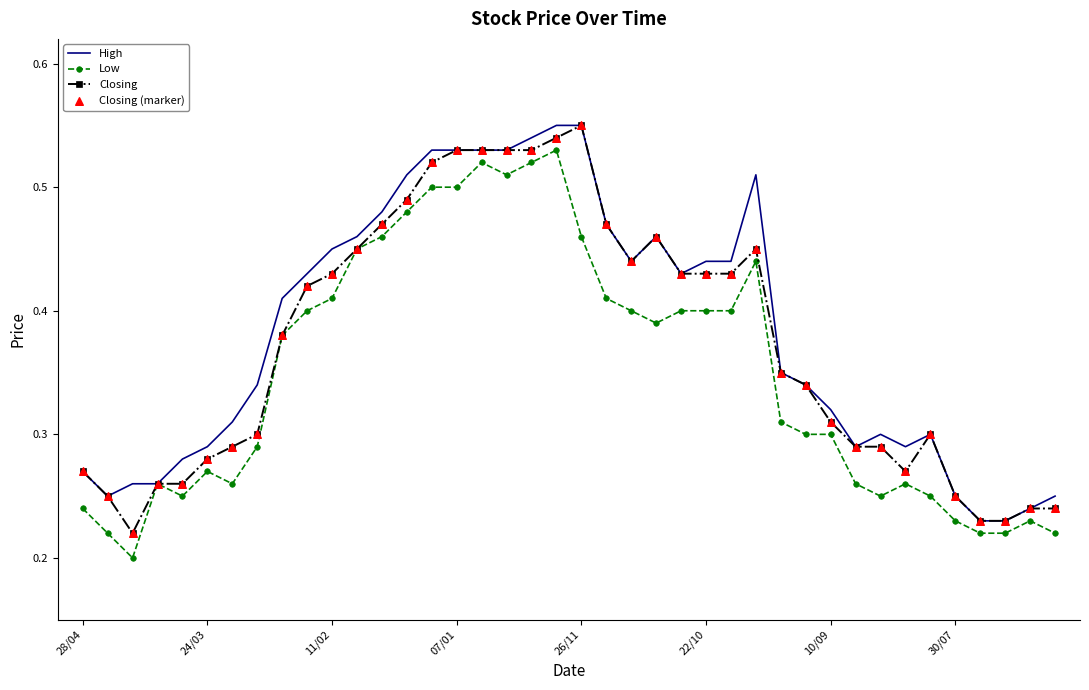

At how many categories does at least one series exceed 0?

40